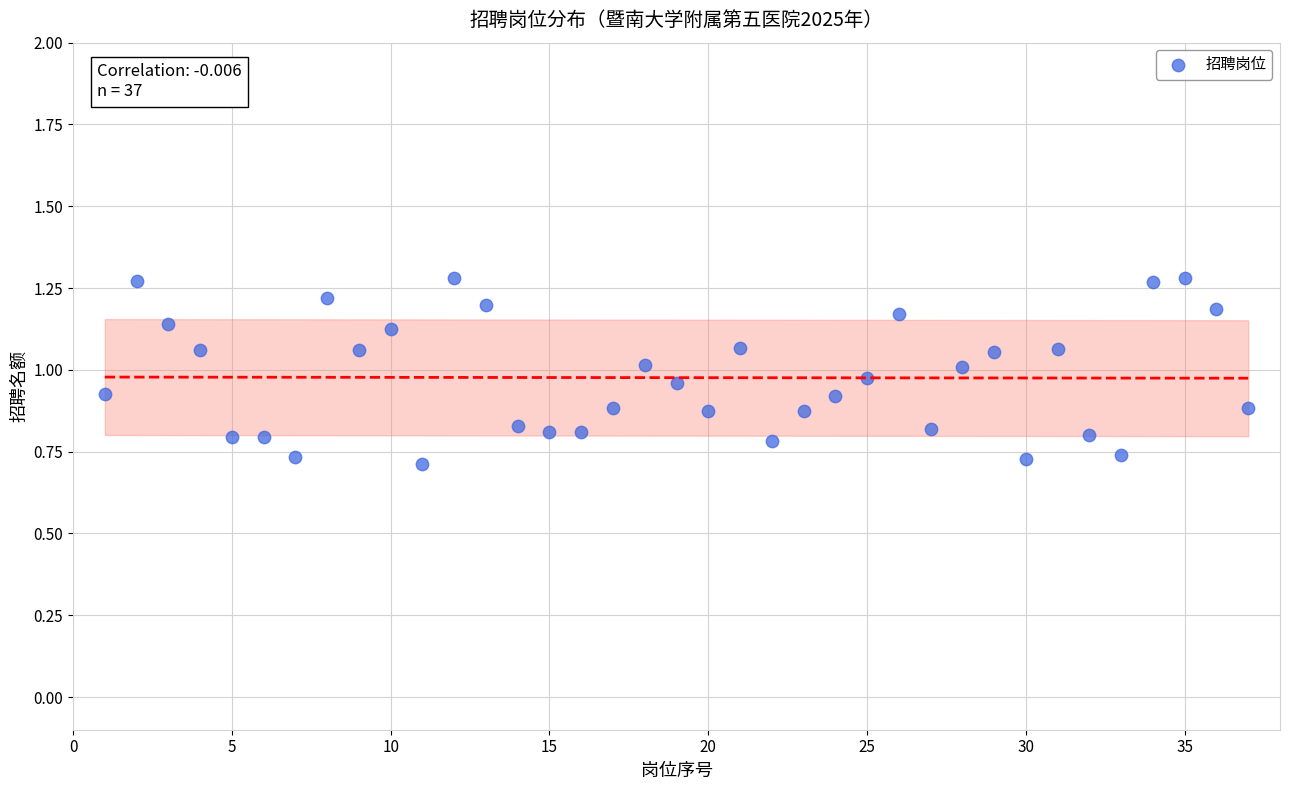

What is the range of X values (max minus min)?

36.0